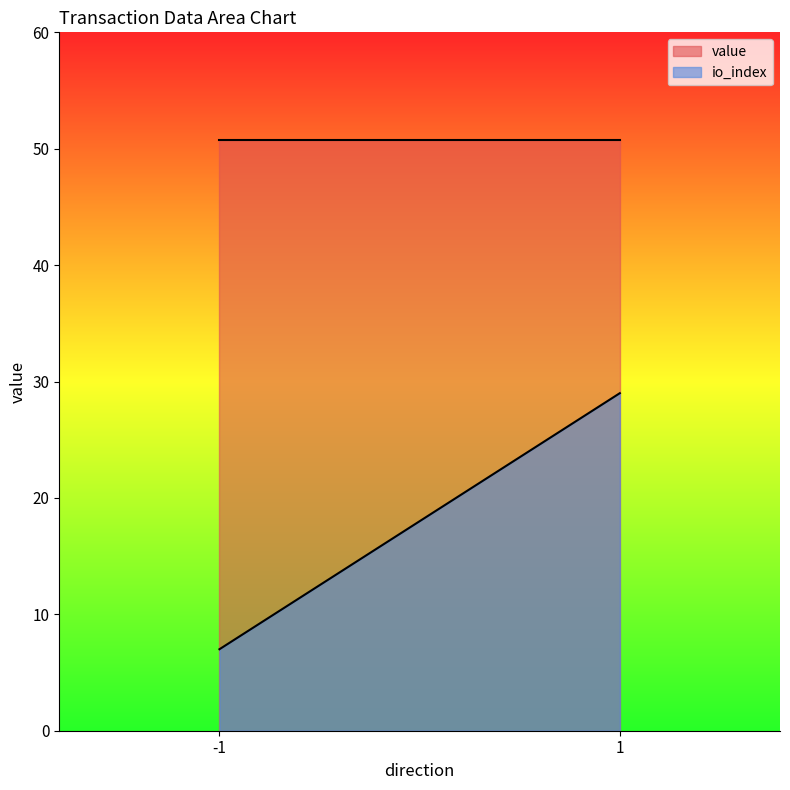

What is the average value of the value series?

50.8